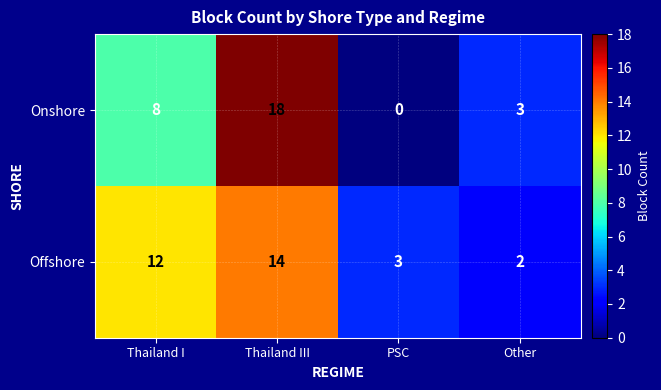

What is the approximate value of Offshore at Thailand III, to the nearest 5?

15